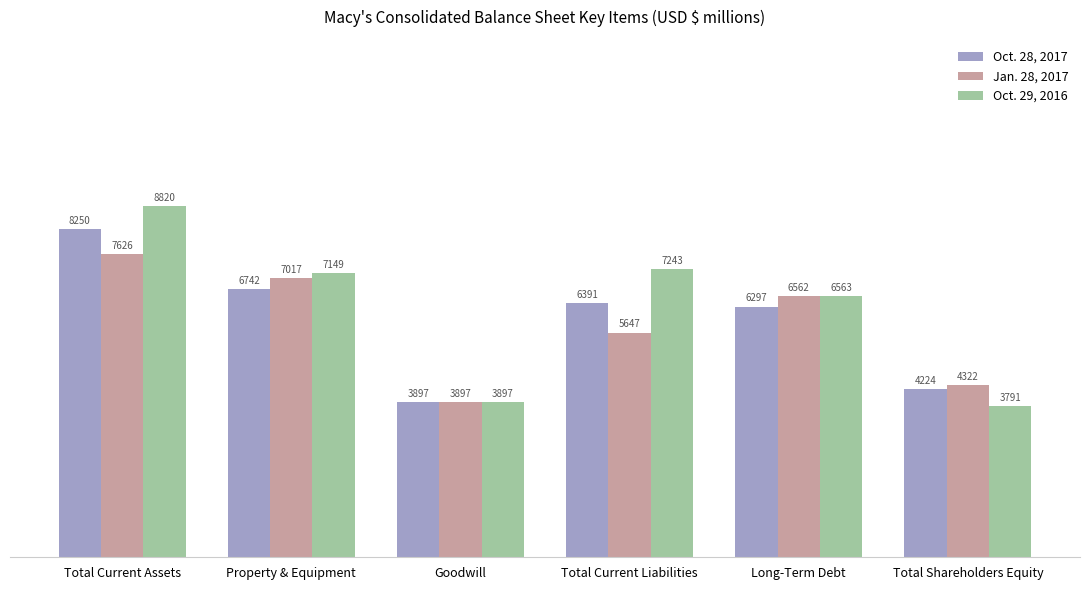

Reading left to right, list all the values displayed in this chart.

Oct. 28, 2017: Total Current Assets=8250	Property & Equipment=6742	Goodwill=3897	Total Current Liabilities=6391	Long-Term Debt=6297	Total Shareholders Equity=4224
Jan. 28, 2017: Total Current Assets=7626	Property & Equipment=7017	Goodwill=3897	Total Current Liabilities=5647	Long-Term Debt=6562	Total Shareholders Equity=4322
Oct. 29, 2016: Total Current Assets=8820	Property & Equipment=7149	Goodwill=3897	Total Current Liabilities=7243	Long-Term Debt=6563	Total Shareholders Equity=3791